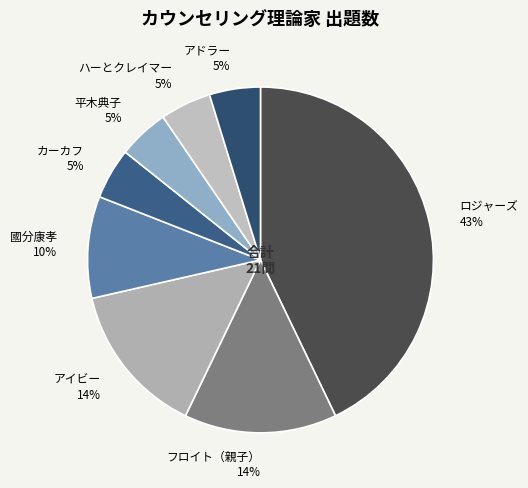

To the nearest percent, what portion does フロイト（親子） represent?

14%